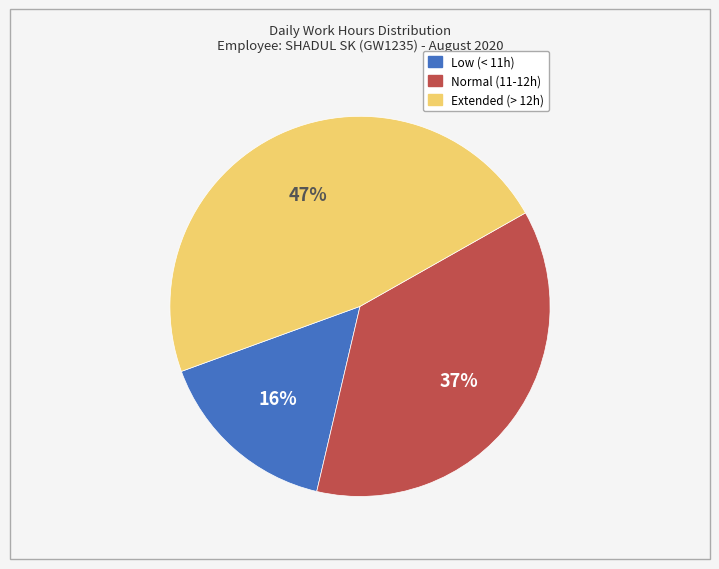

Is there a majority slice in this chart?

No